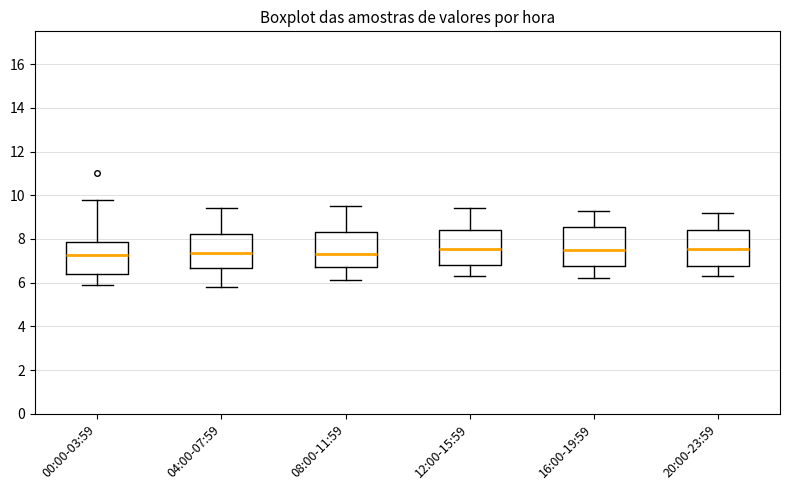

Reading left to right, transcribe this box plot: for each box, give where its median line is, the range the box spans, and where its two whiskers end, as read against the y-axis. The values are not printed on the chart, so give them approximately, as read against the axis.

00:00-03:59: median 7.2, box 6.4 to 7.8, whiskers 6.0 to 9.8
04:00-07:59: median 7.4, box 6.6 to 8.2, whiskers 5.8 to 9.4
08:00-11:59: median 7.4, box 6.8 to 8.4, whiskers 6.2 to 9.6
12:00-15:59: median 7.6, box 6.8 to 8.4, whiskers 6.4 to 9.4
16:00-19:59: median 7.6, box 6.8 to 8.6, whiskers 6.2 to 9.4
20:00-23:59: median 7.6, box 6.8 to 8.4, whiskers 6.4 to 9.2